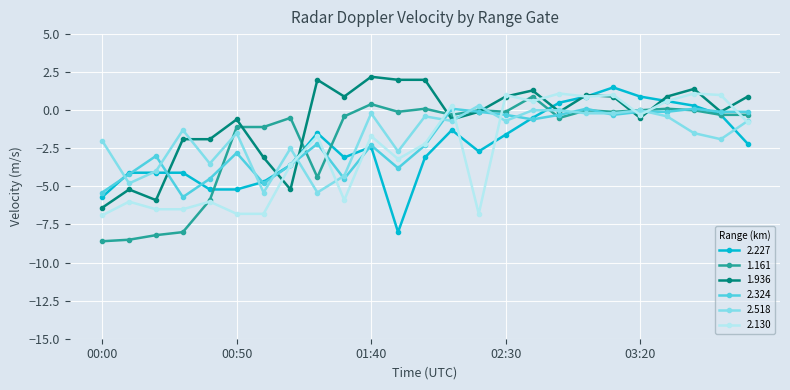

Reading left to right, extract all data points from this chart.

2.227: -5.7	-4.1	-4.1	-4.1	-5.2	-5.2	-4.7	-3.6	-1.5	-3.1	-2.4	-8.0	-3.1	-1.3	-2.7	-1.6	-0.5	0.5	0.9	1.5	0.9	0.6	0.3	-0.3	-2.2
1.161: -8.6	-8.5	-8.2	-8.0	-5.9	-1.1	-1.1	-0.5	-4.4	-0.4	0.4	-0.1	0.1	-0.3	0.0	-0.1	0.9	-0.5	0.0	-0.1	0.0	0.1	0.0	-0.3	-0.3
1.936: -6.4	-5.2	-5.9	-1.9	-1.9	-0.6	-3.1	-5.2	2.0	0.9	2.2	2.0	2.0	-0.6	-0.1	0.9	1.3	-0.1	1.0	0.9	-0.5	0.9	1.4	-0.1	0.9
2.324: -5.4	-4.2	-3.0	-5.7	-4.5	-2.8	-4.8	-3.6	-2.2	-4.5	-2.3	-3.8	-2.3	0.1	-0.1	-0.3	-0.6	-0.3	0.1	-0.3	-0.1	-0.1	0.1	-0.1	-0.1
2.518: -2.0	-4.8	-4.0	-1.3	-3.5	-1.5	-5.4	-2.5	-5.4	-4.3	-0.2	-2.7	-0.4	-0.7	0.3	-0.7	0.0	0.0	-0.2	-0.2	0.0	-0.4	-1.5	-1.9	-0.7
2.130: -6.9	-6.0	-6.5	-6.5	-6.0	-6.8	-6.8	-3.6	-1.7	-5.9	-1.7	-3.2	-2.2	0.3	-6.8	1.0	0.6	1.1	0.9	1.0	-0.3	0.6	1.1	1.0	-0.8